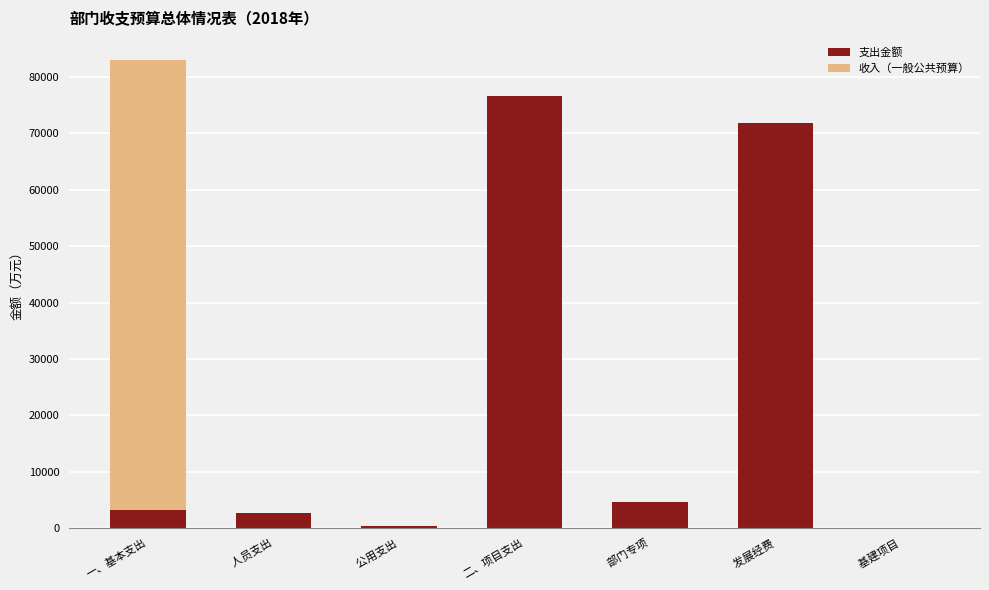

Reading left to right, what are the values for 支出金额?

一、基本支出=3158.6	    人员支出=2684.5	    公用支出=474.1	二、项目支出=76619.4	    部门专项=4730.7	    发展经费=71888.7	    基建项目=0.0